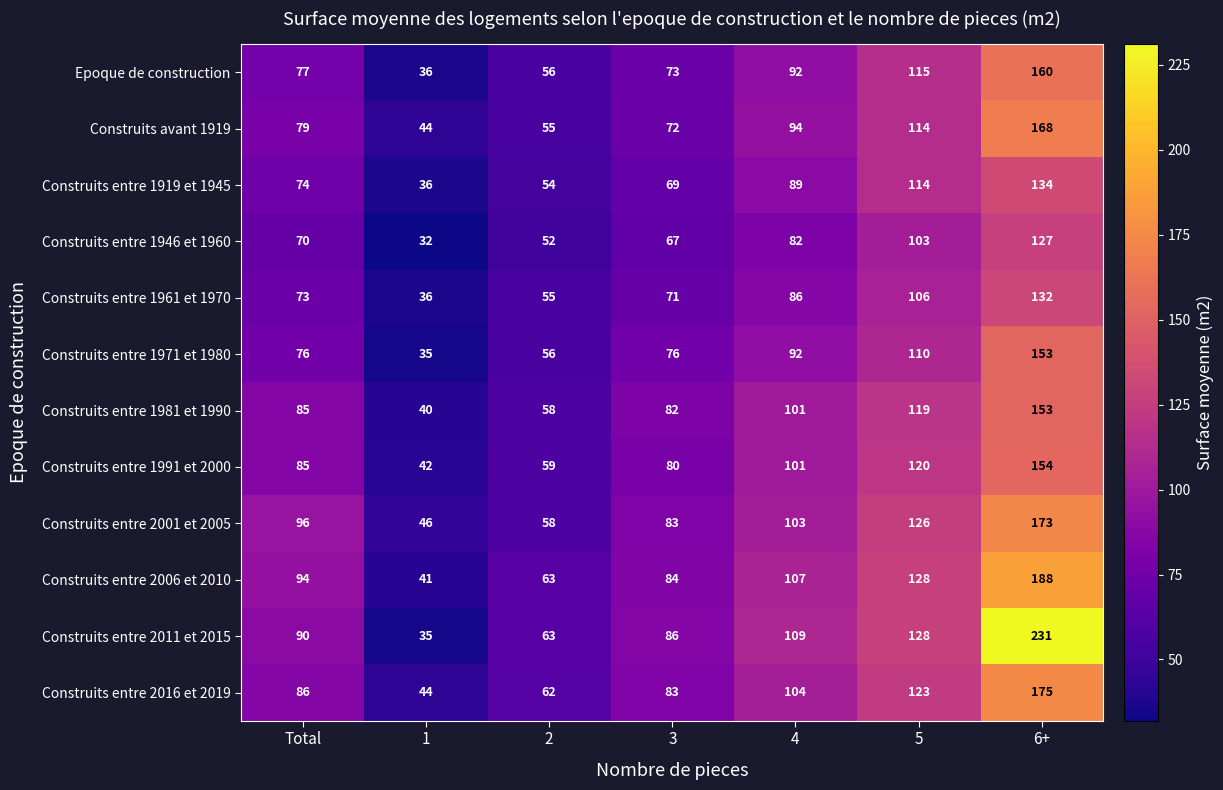

What is the minimum value shown in the chart?

32